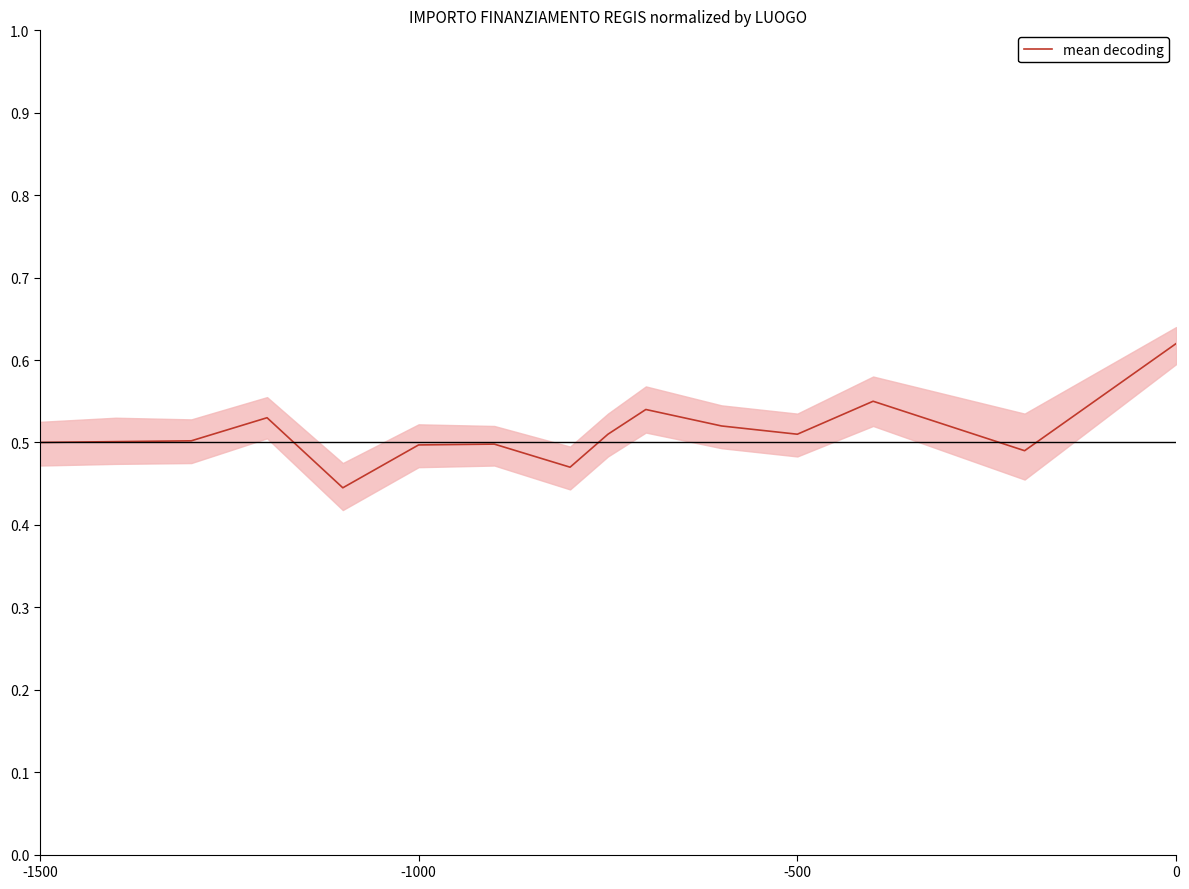

The mean decoding series shows 0.3 at -1500. True or false?

False